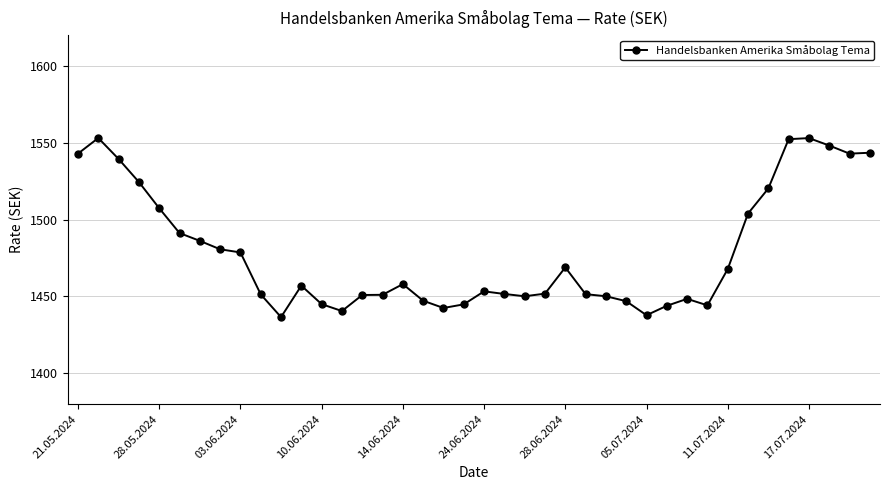

What is the difference between the second highest and minimum values?

116.5